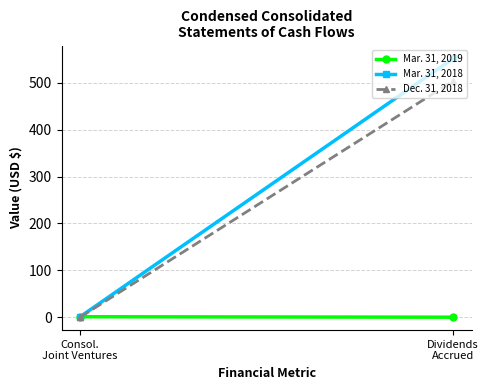

Reading left to right, what are all the values shown in this chart?

Mar. 31, 2019: 1	0
Mar. 31, 2018: 1	552
Dec. 31, 2018: 0	504